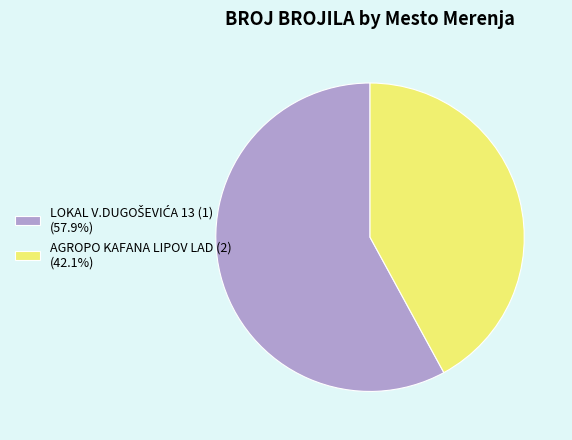

Does AGROPO KAFANA LIPOV LAD (2) (42.1%) represent more than half of the total?

No